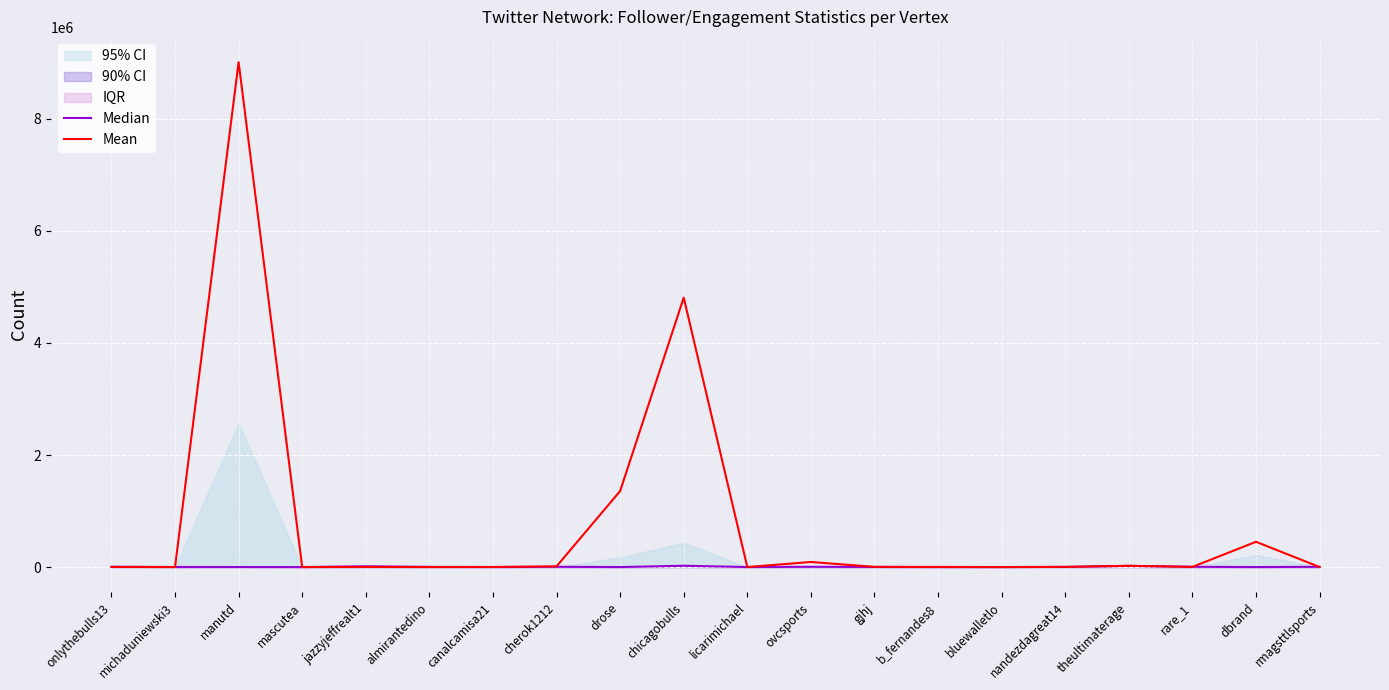

Reading left to right, transcribe all the data shown in this chart.

Median: onlythebulls13=5475	michaduniewski3=1325	manutd=760	mascutea=125	jazzyjeffrealt1=13345	almirantedino=3695	canalcamisa21=255	cherok1212=5205	drose=160	chicagobulls=23865	licarimichael=865	ovcsports=5060	gjhj=2100	b_fernandes8=70	bluewalletlo=405	nandezdagreat14=2865	theultimaterage=22220	rare_1=5070	dbrand=5	rmagsttlsports=5030
Mean: onlythebulls13=2000	michaduniewski3=400	manutd=9012800	mascutea=0	jazzyjeffrealt1=3200	almirantedino=400	canalcamisa21=2000	cherok1212=12400	drose=1357200	chicagobulls=4808800	licarimichael=400	ovcsports=90800	gjhj=3600	b_fernandes8=2800	bluewalletlo=0	nandezdagreat14=3200	theultimaterage=22000	rare_1=2800	dbrand=451200	rmagsttlsports=800